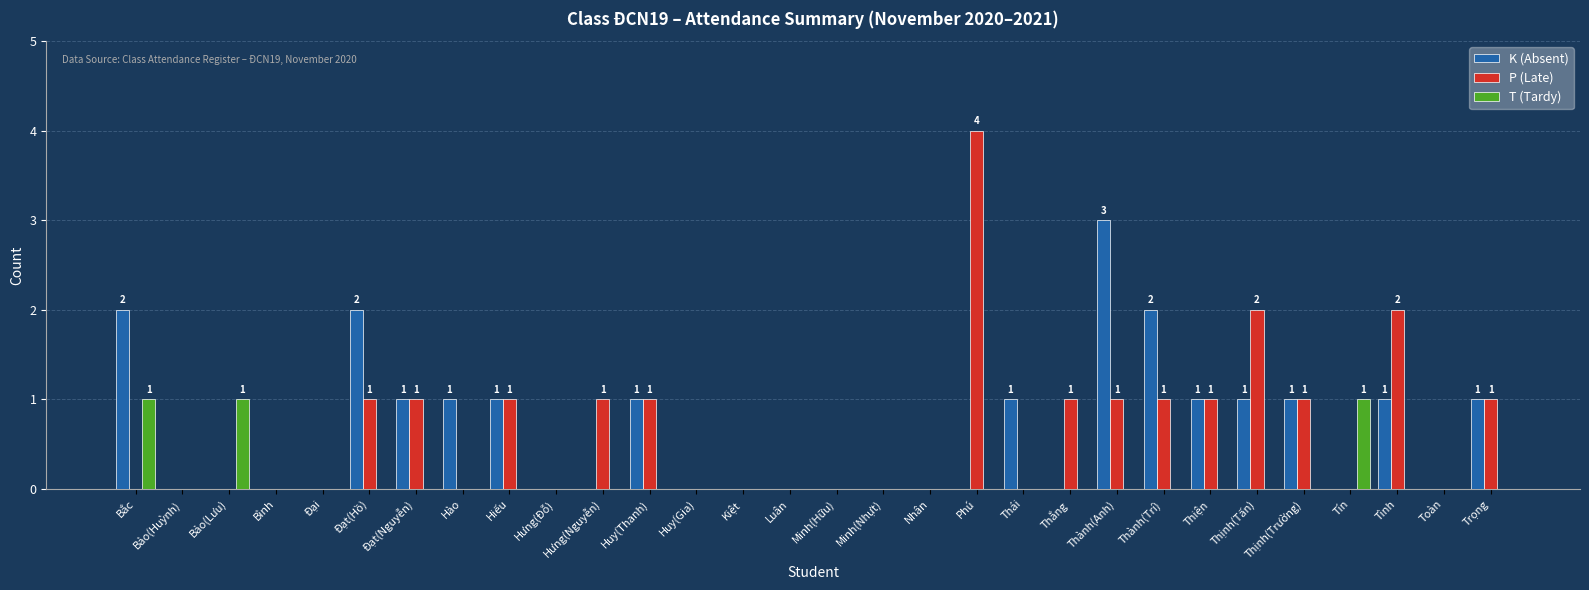

Are the bars horizontal?

No